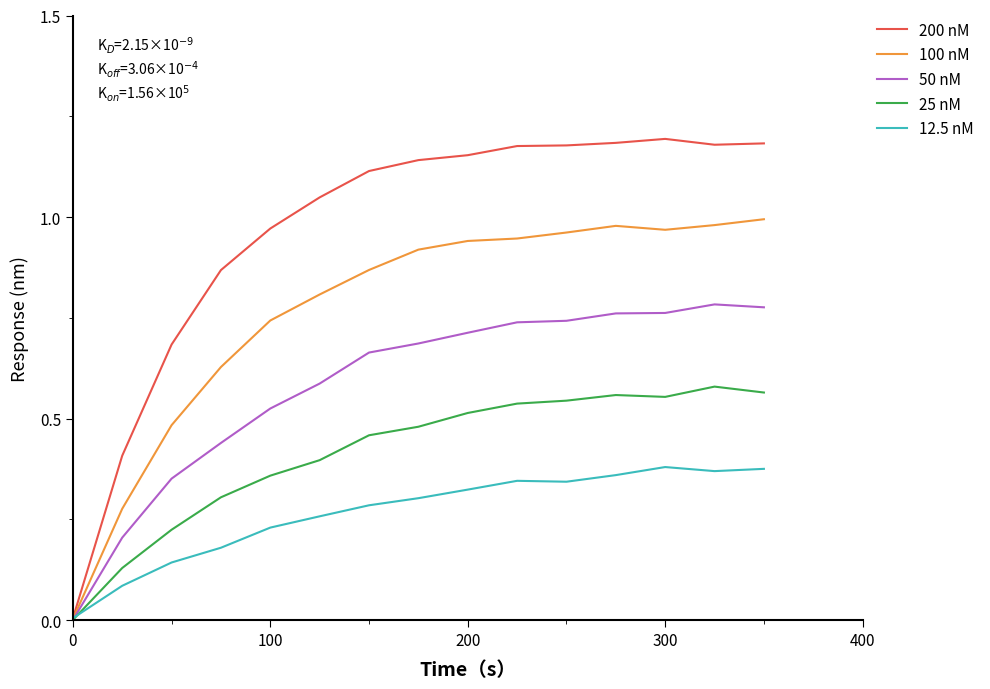

List the series in order of their overall mean, highest first.

200 nM, 100 nM, 50 nM, 25 nM, 12.5 nM